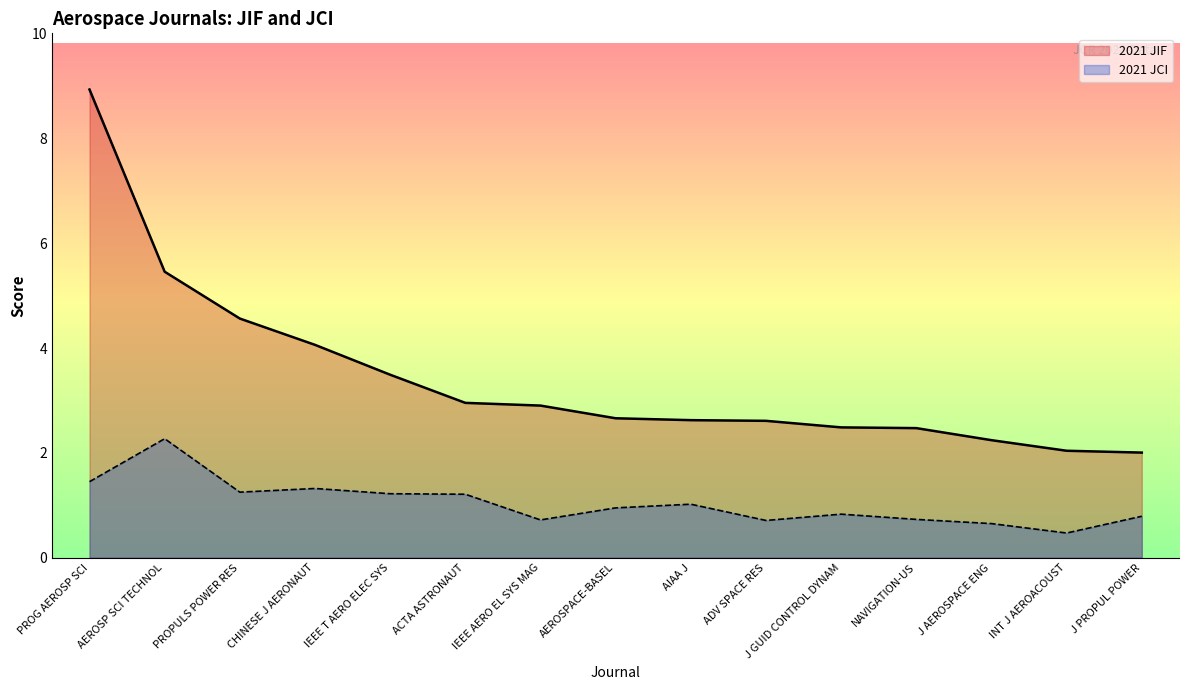

At how many categories does at least one series exceed 4?

4